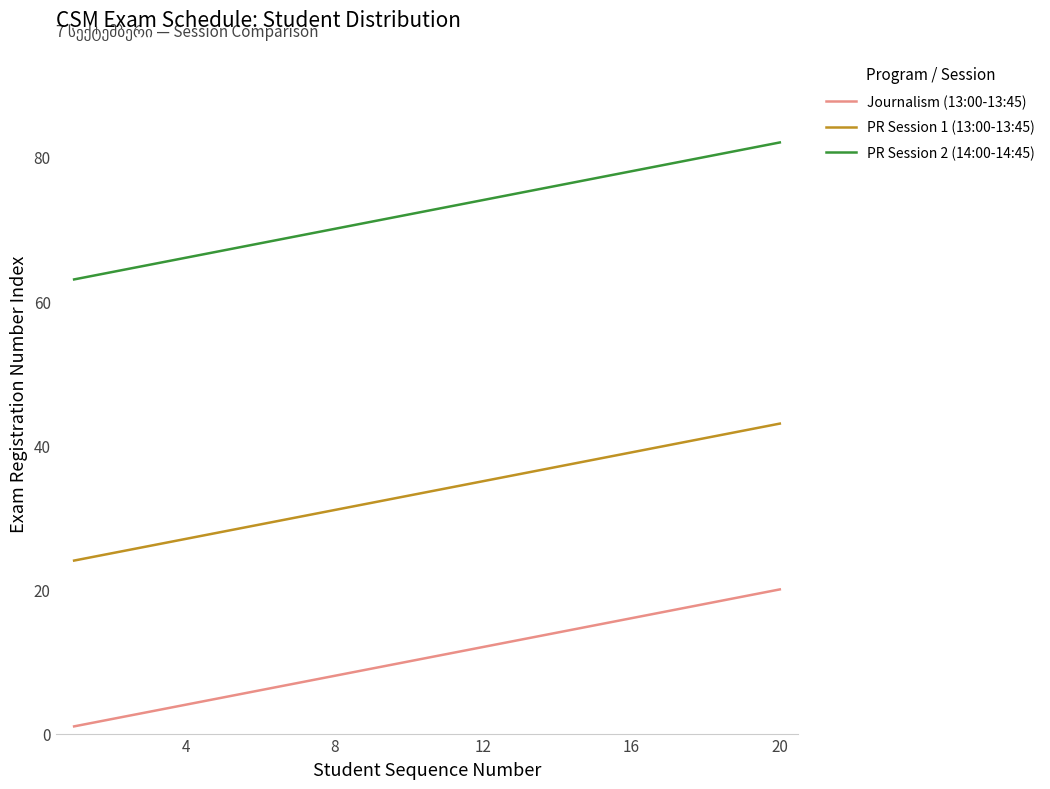

Rank the series by their maximum value, from highest to lowest.

PR Session 2 (14:00-14:45), PR Session 1 (13:00-13:45), Journalism (13:00-13:45)